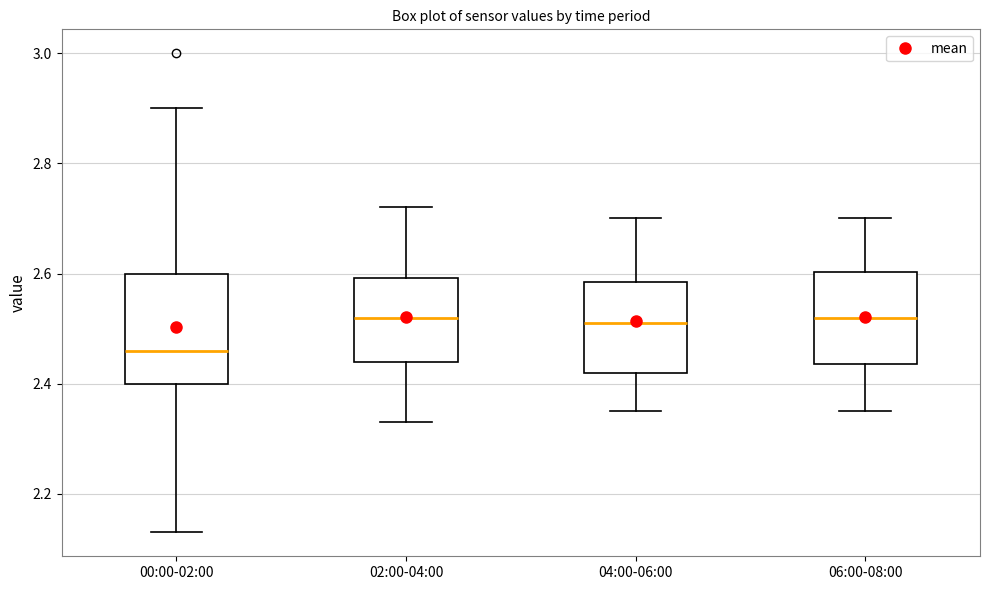

Where does the median line of the box for 00:00-02:00 sit on the y-axis? The values are not printed on the chart, so give them approximately, as read against the axis.

2.46